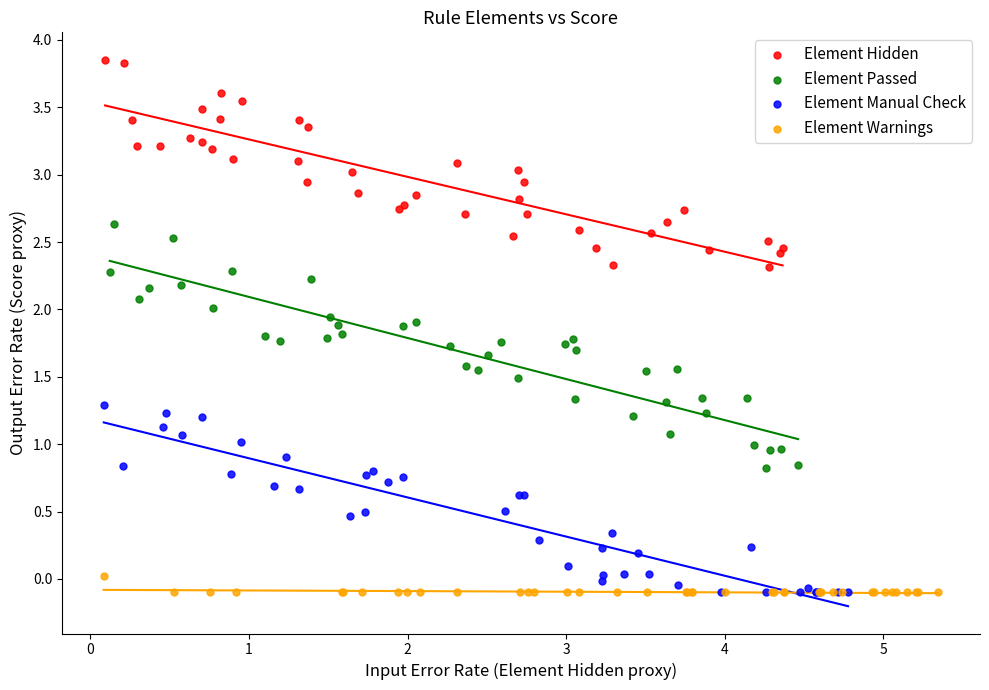

Which series reaches the maximum Y coordinate?

Element Hidden